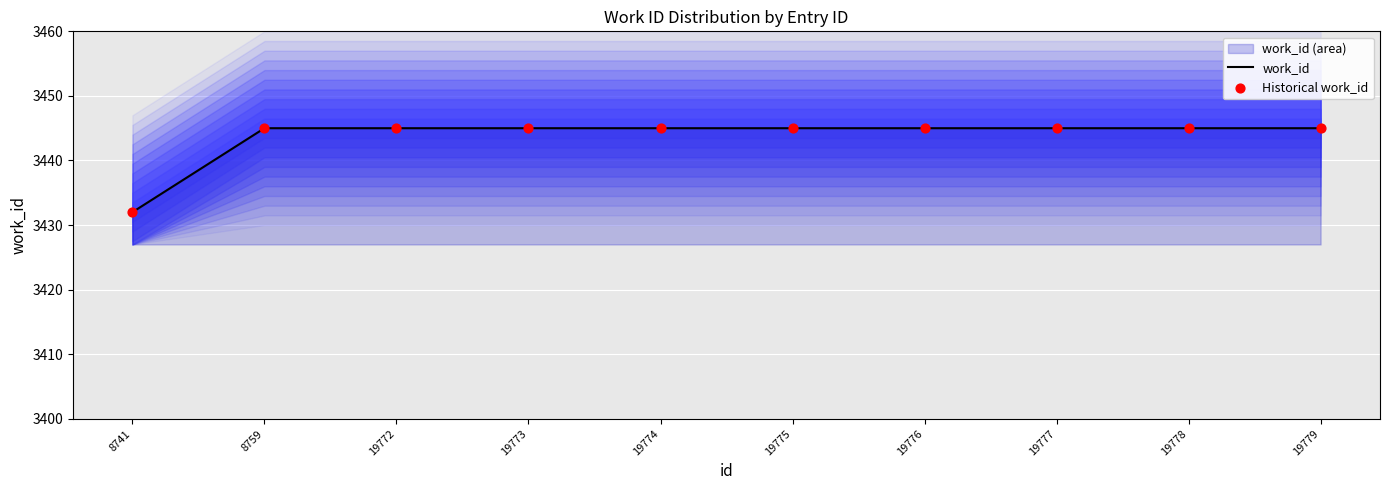

At how many categories does at least one series exceed 3443?

9